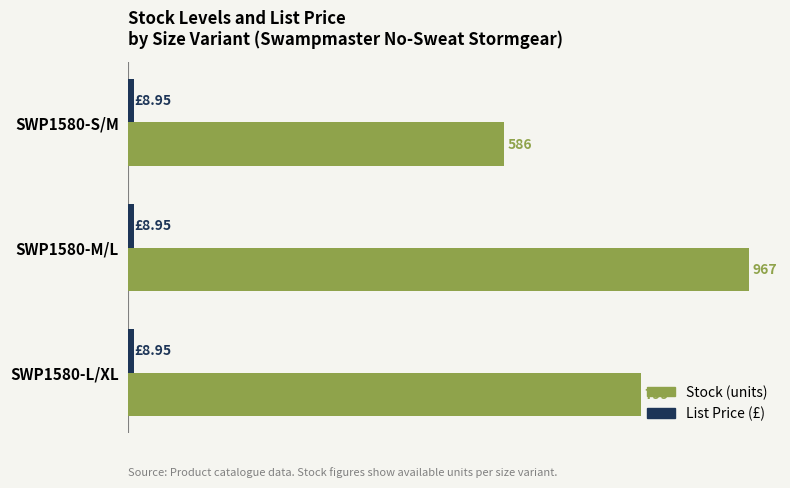

At which category is the sum across all series the highest?

SWP1580-M/L